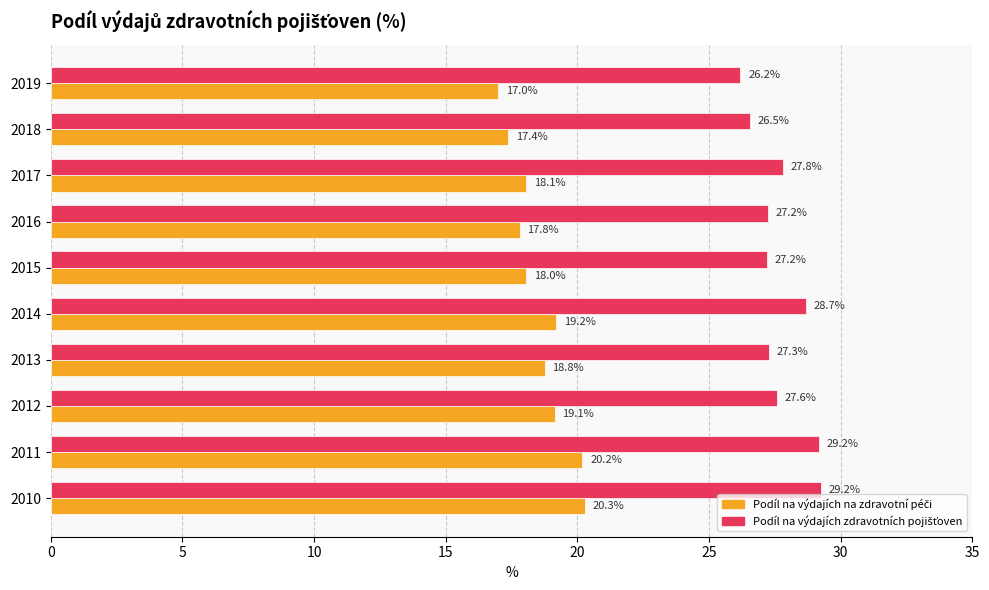

How many series are shown in this chart?

2